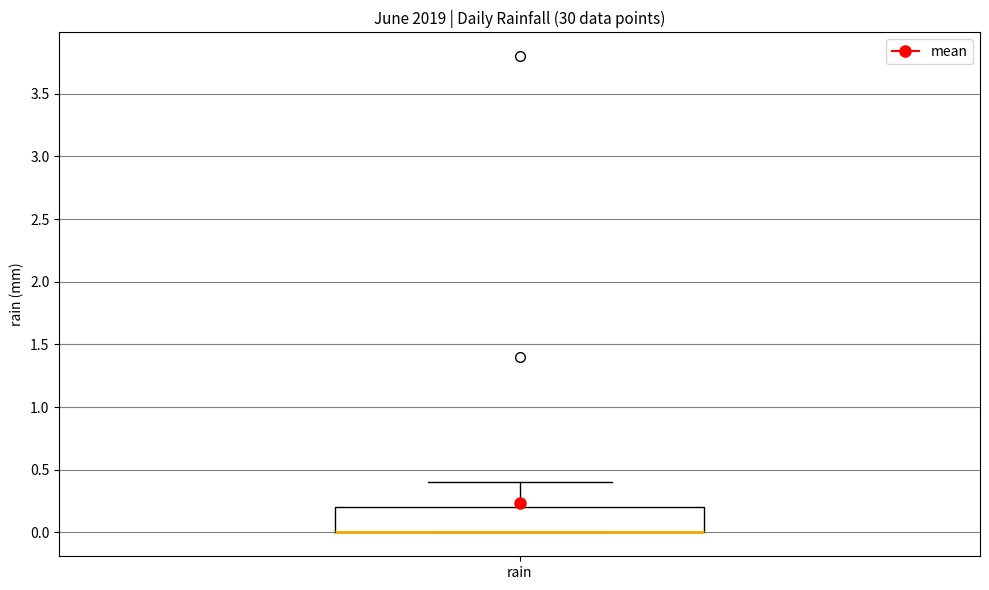

Transcribe this box plot: give where the median line is, the range the box spans, and where the two whiskers end, as read against the y-axis. The values are not printed on the chart, so give them approximately, as read against the axis.

median 0.0 (drawn on the box's lower edge), box 0.0 to 0.2, whiskers 0.0 to 0.4